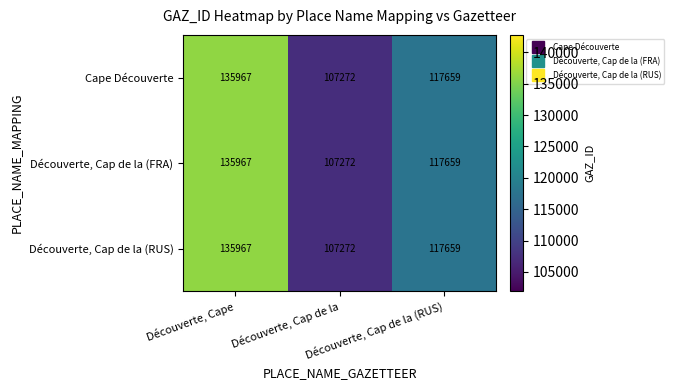

What is the greatest value displayed?

135967